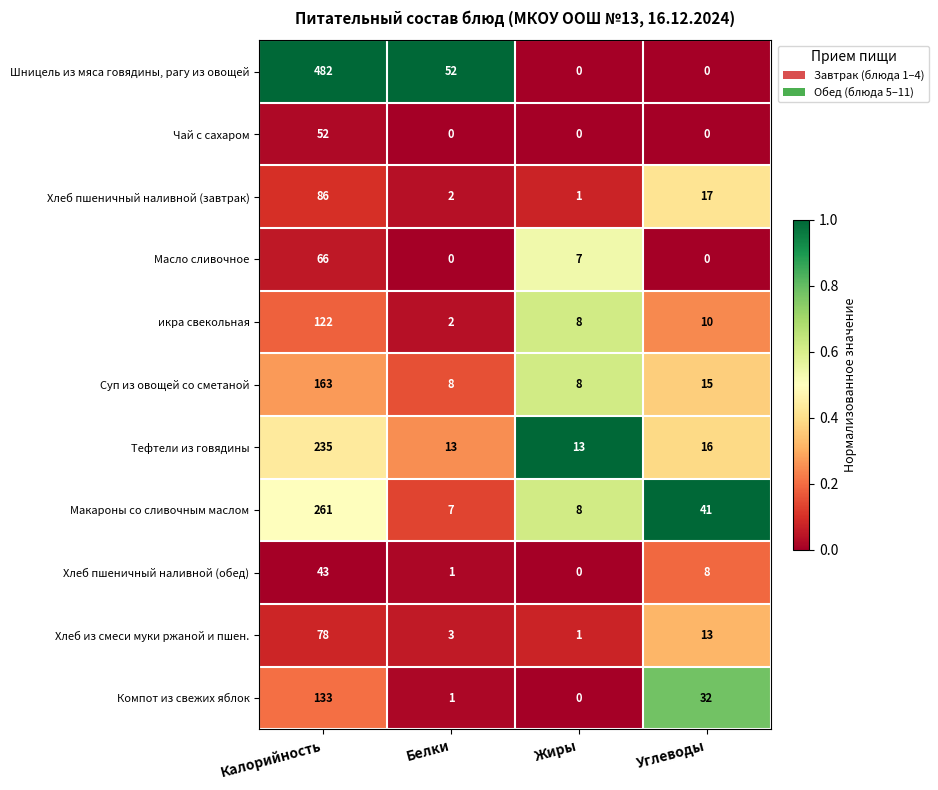

Where does the Шницель из мяса говядины, рагу из овощей series first go above 52?

Калорийность